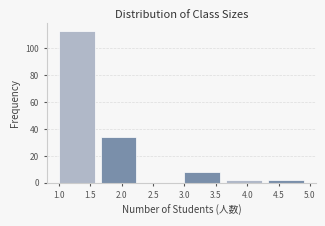

Which range on the x-axis has the tallest bar?

1.00 to 1.65